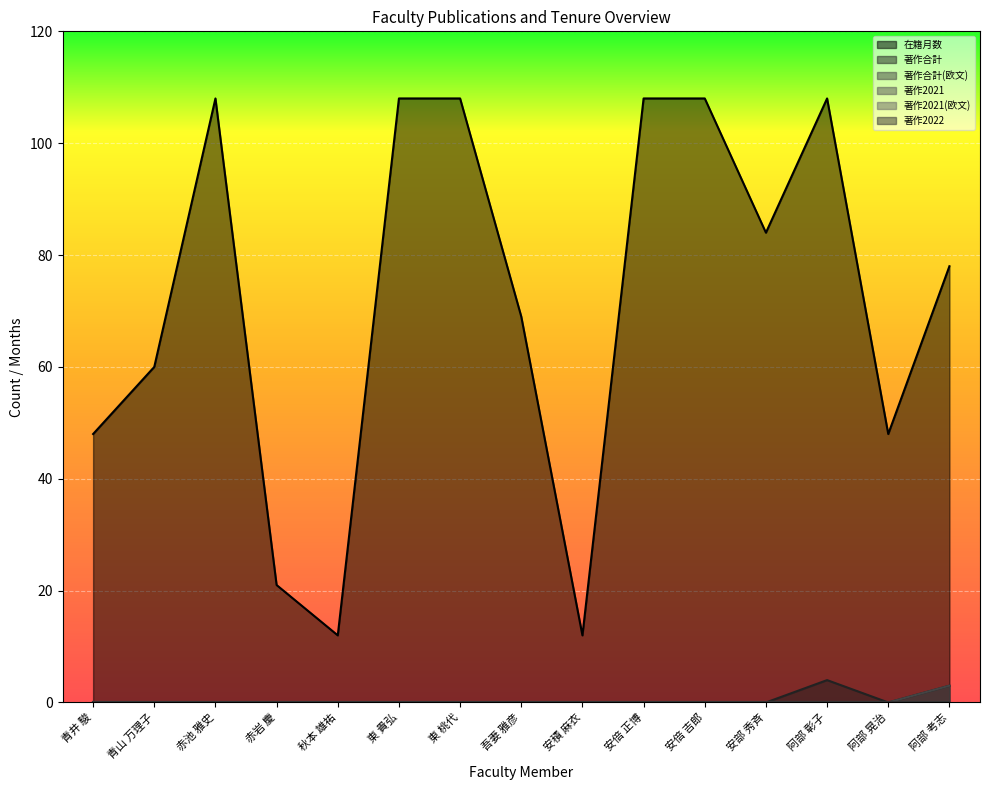

What is the spread (max minus min) of values at 東 桃代?

108